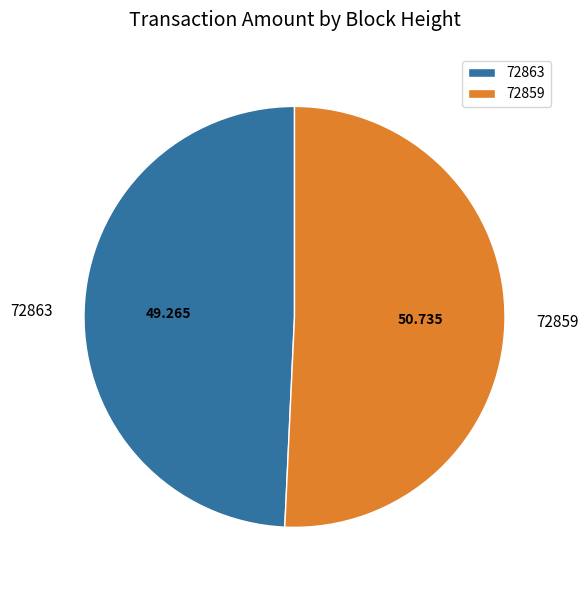

Count the number of slices in the pie.

2